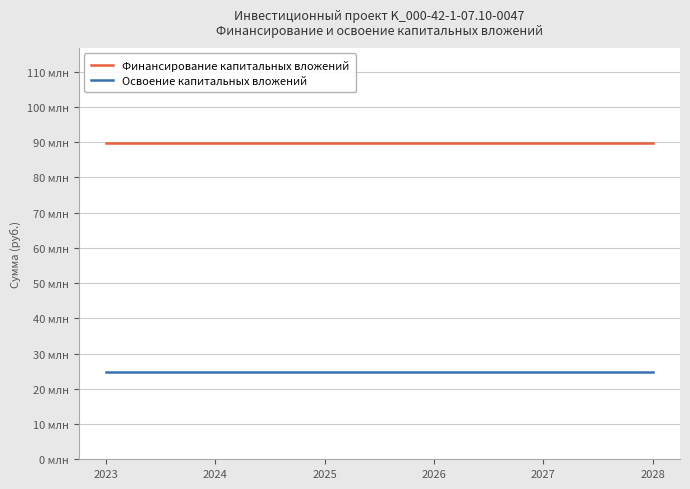

True or false: Освоение капитальных вложений and Финансирование капитальных вложений cross at least once.

False